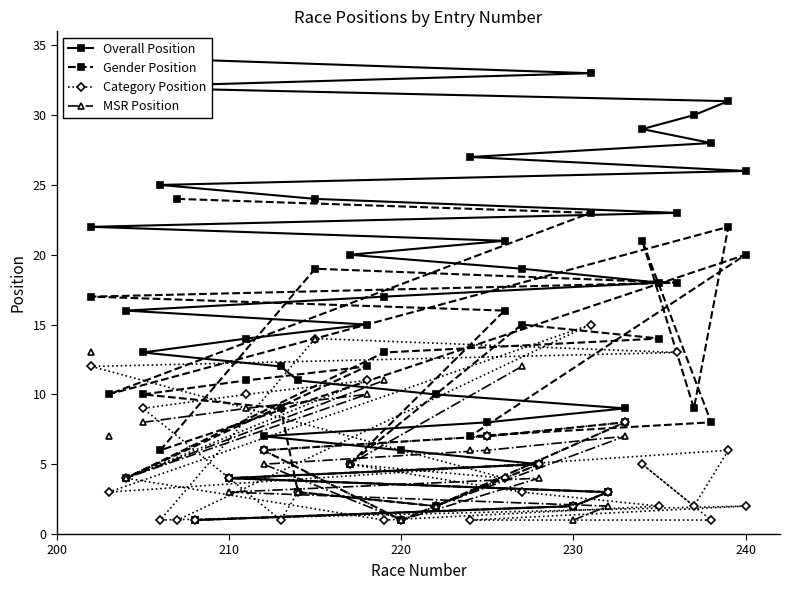

What is the highest value of the Category Position series?

15